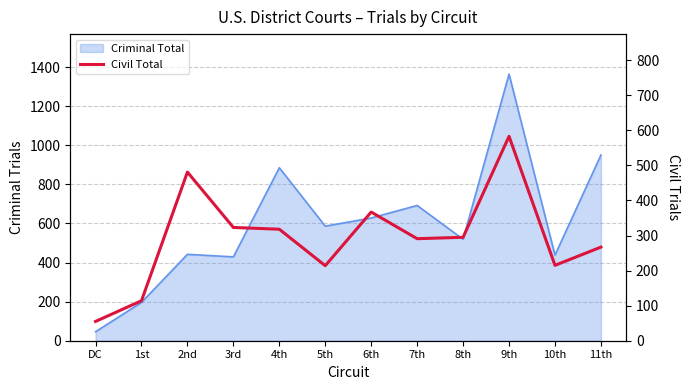

True or false: there are more than 1 points higher than both neighbors.

True